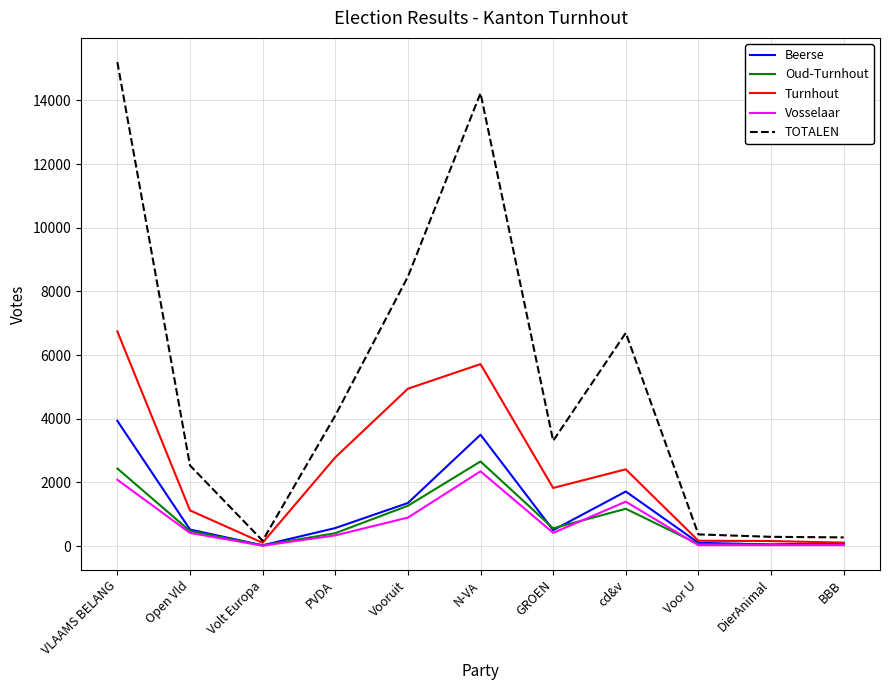

The Turnhout series shows 314 at Open Vld. True or false?

False